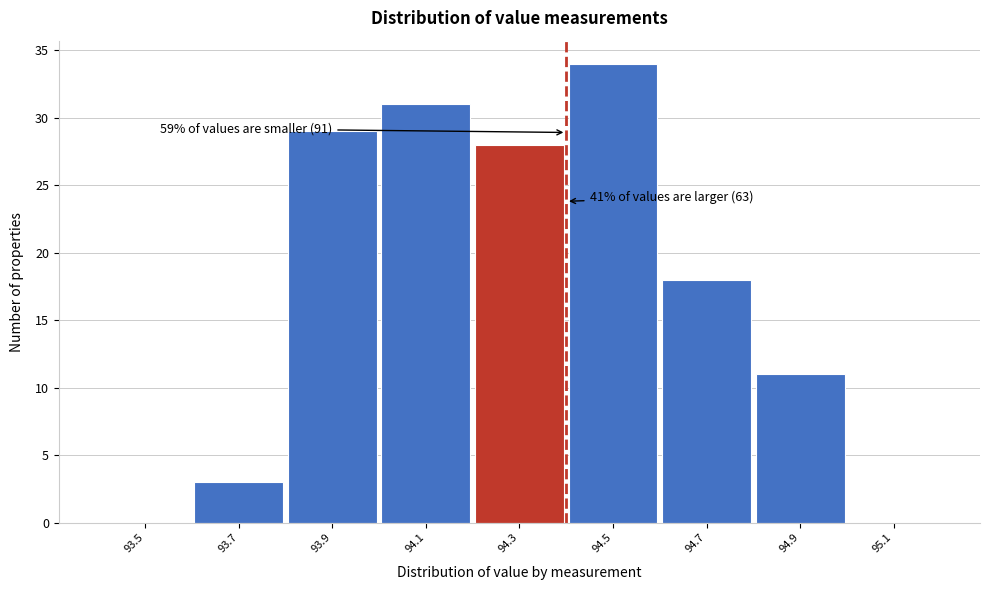

Reading left to right, transcribe all the data shown in this chart.

93.5=0	93.7=3	93.9=29	94.1=31	94.3=28	94.5=34	94.7=18	94.9=11	95.1=0